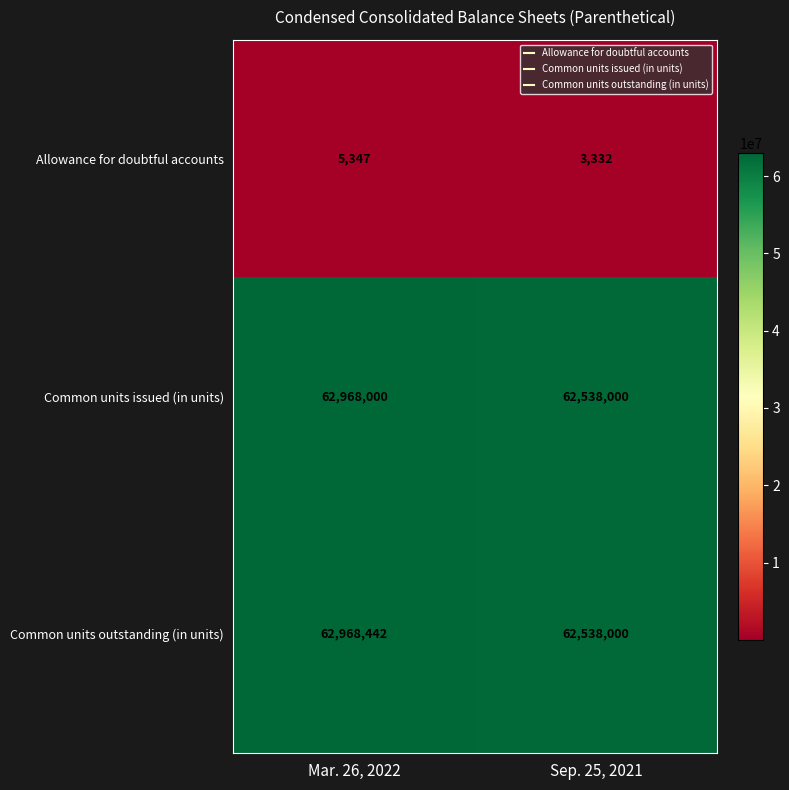

How many distinct data groups are displayed?

3